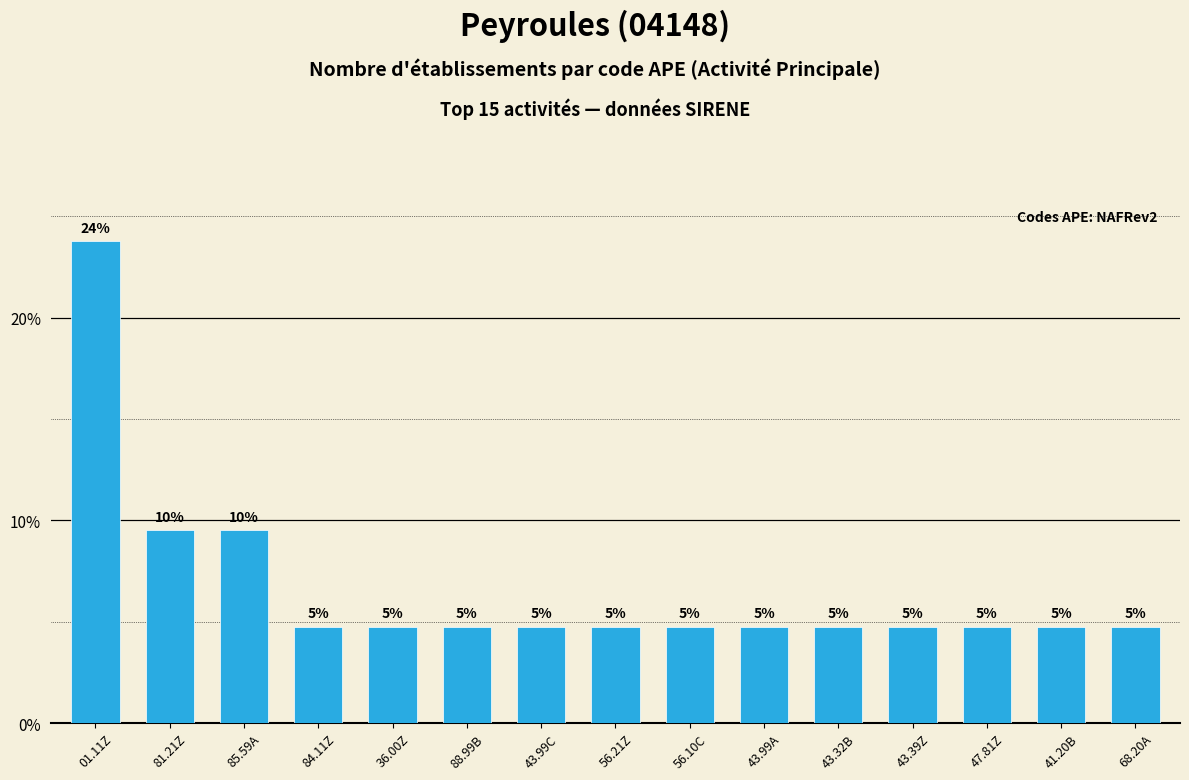

How many bars are there in total?

15